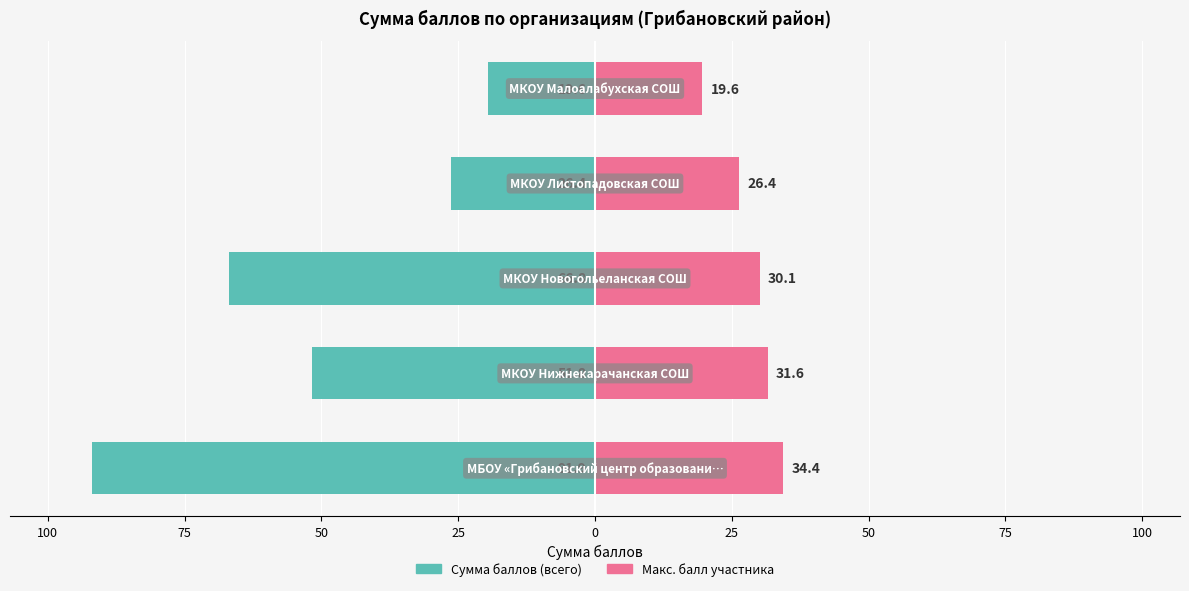

What is the value of the Сумма баллов (всего) bar at the 1st from the left?

-91.9